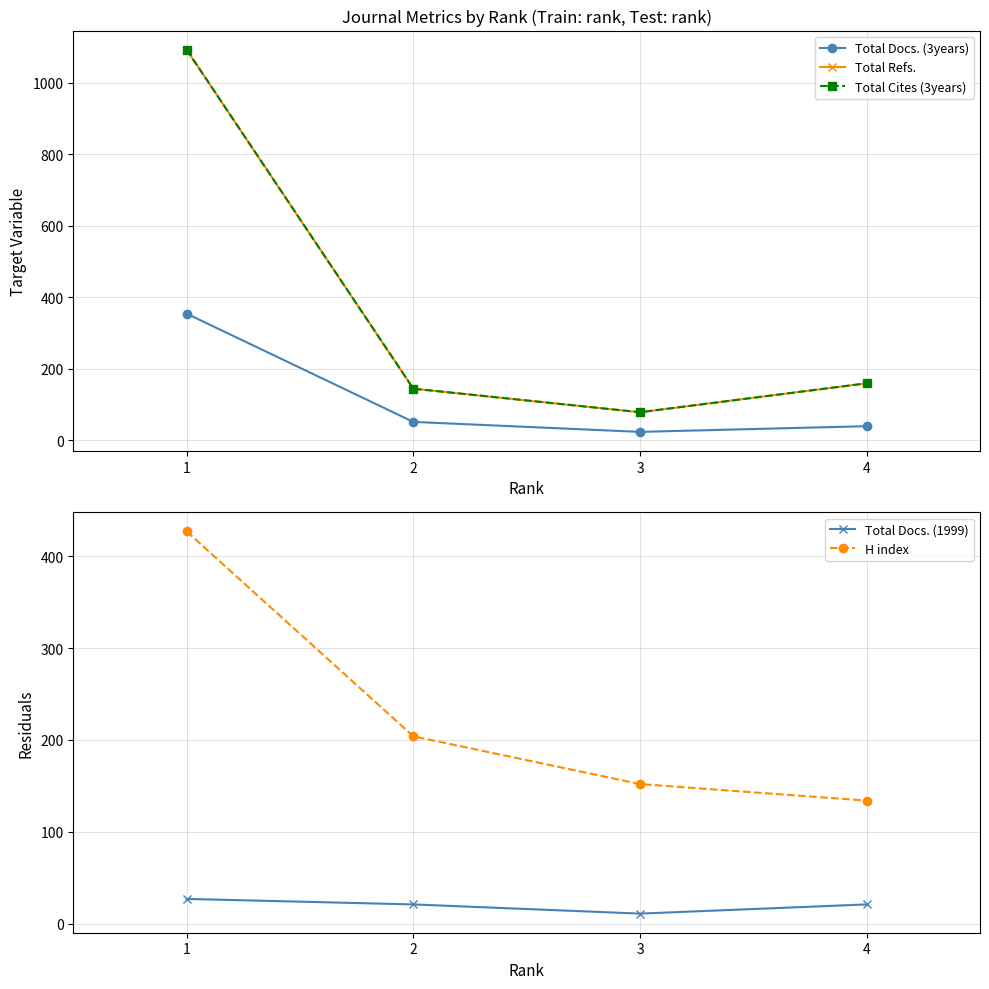

Reading left to right, what are all the values shown in this chart?

Total Docs. (3years): 354	51	23	39
Total Refs.: 1093	144	78	159
Total Cites (3years): 1093	144	78	159
Total Docs. (1999): 27	21	11	21
H index: 427	204	152	134